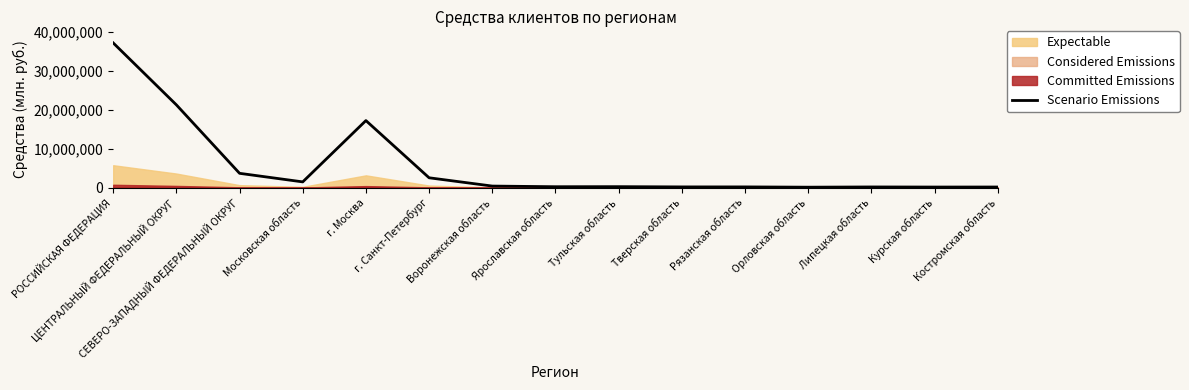

What is the approximate value at Московская область, to the nearest 50?

1444800